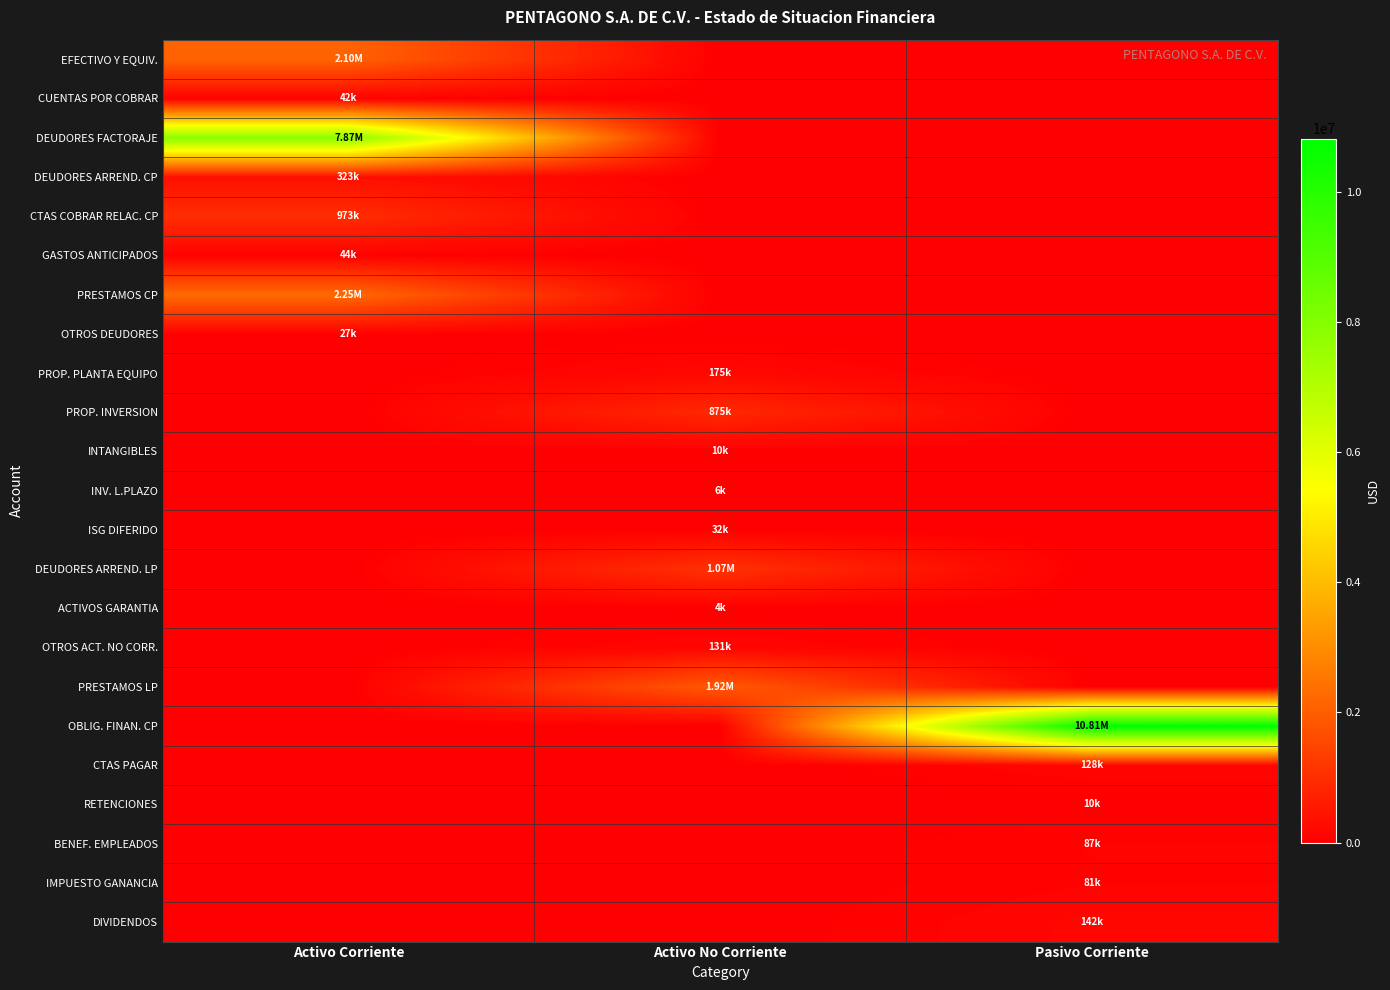

At which category is the sum across all series the highest?

Activo Corriente